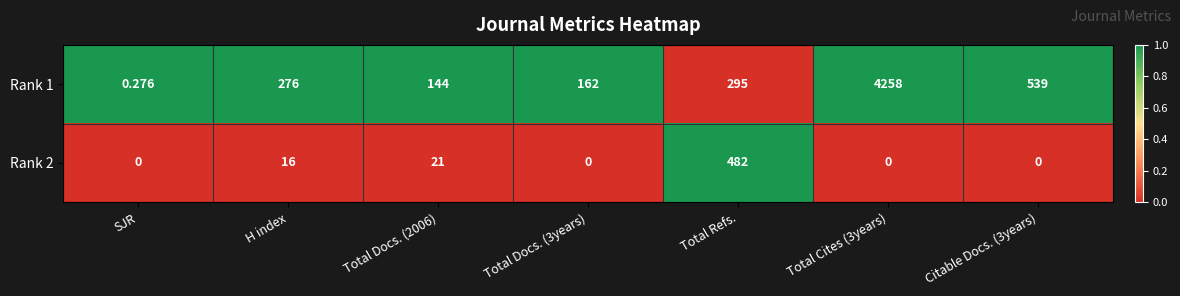

At which category does the chart reach its peak across all series?

Total Cites (3years)